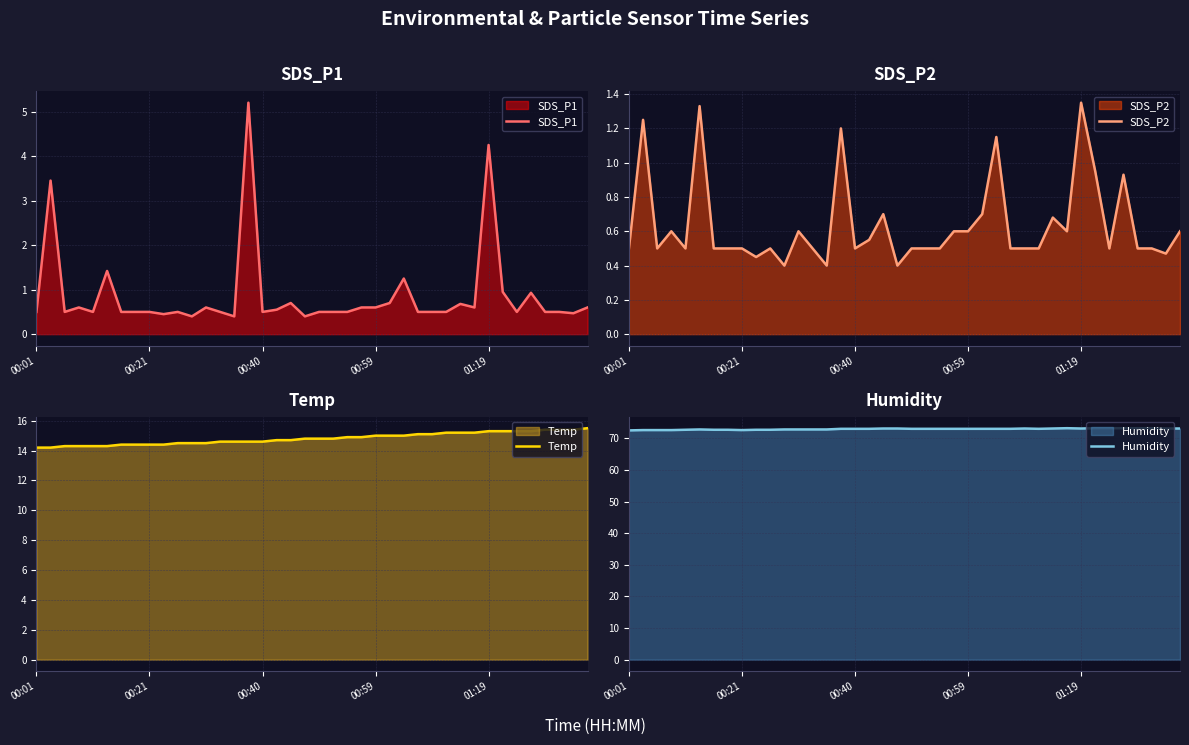

The value of SDS_P2 at 19 is 0.1. True or false?

False